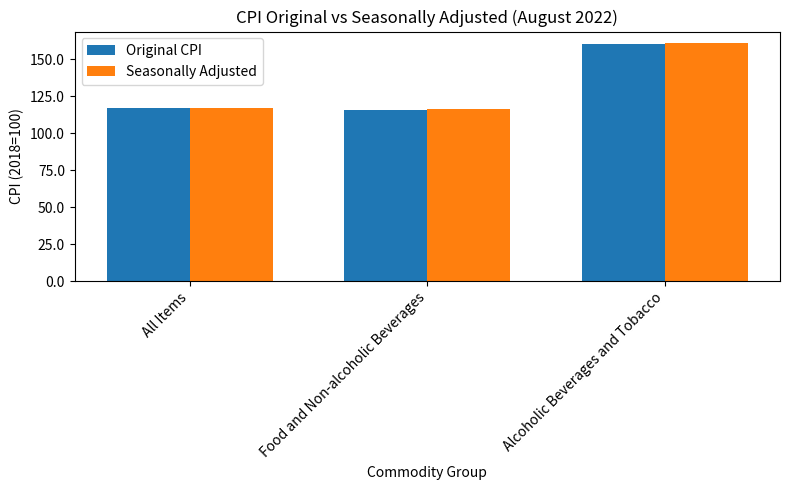

Reading right to left, extract all data points from this chart.

Original CPI: Alcoholic Beverages and Tobacco=160.3	Food and Non-alcoholic Beverages=116.0	All Items=117.1
Seasonally Adjusted: Alcoholic Beverages and Tobacco=160.8	Food and Non-alcoholic Beverages=116.2	All Items=117.1